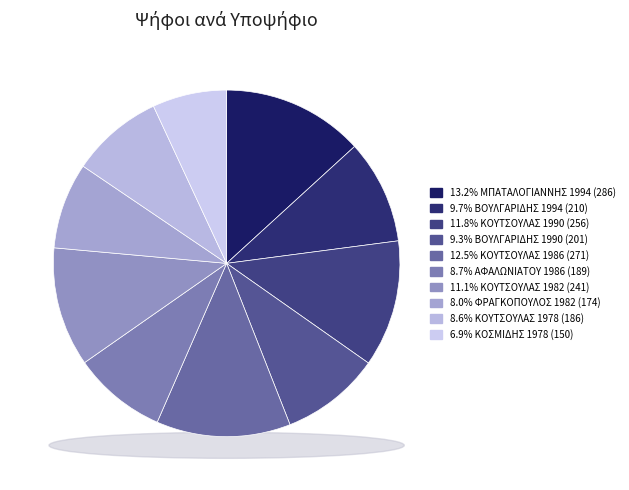

Approximately how many times larger is the value at ΑΦΑΛΩΝΙΑΤΟΥ 1986 (189) compared to ΚΟΣΜΙΔΗΣ 1978 (150)?

1.3